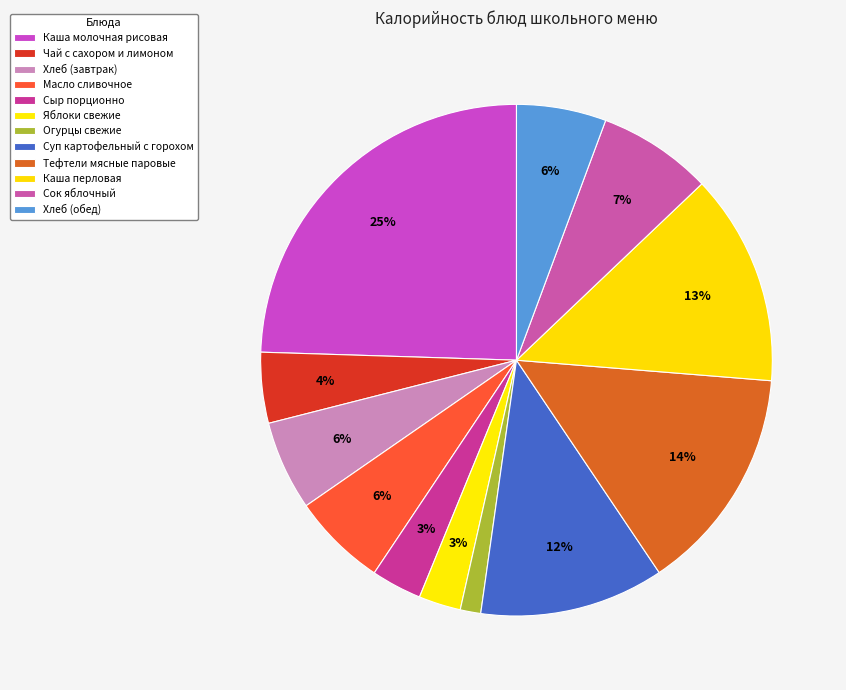

How many segments does this pie chart have?

12